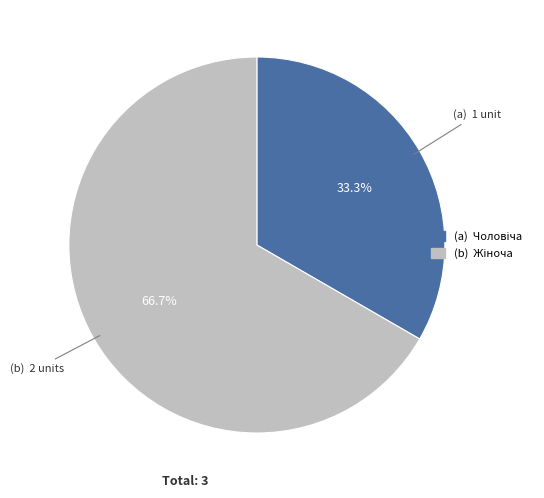

To the nearest percent, what is the difference between the largest and smallest slice percentages?

33%